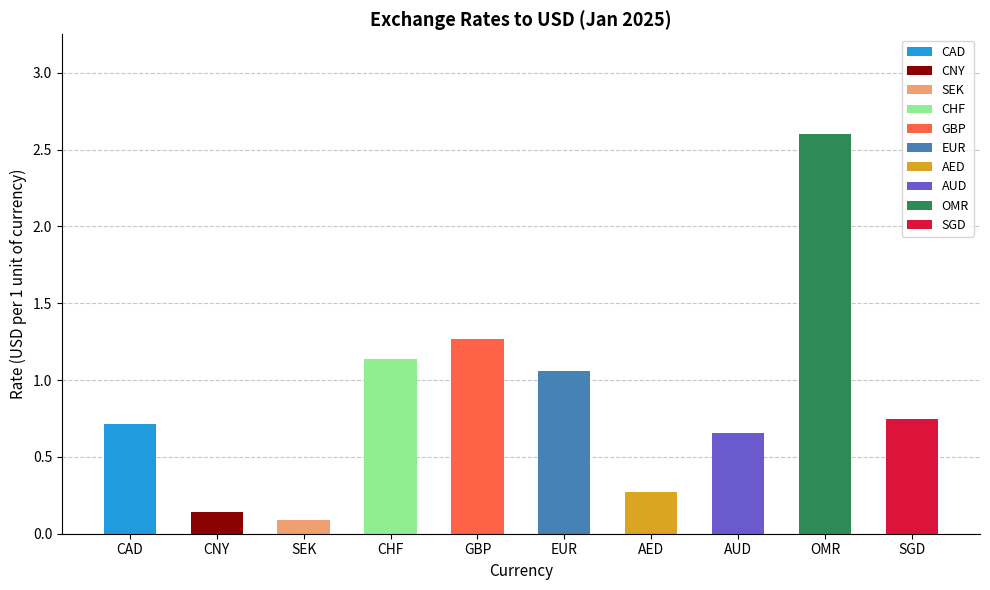

Are the bars grouped side by side (vs. stacked)?

No